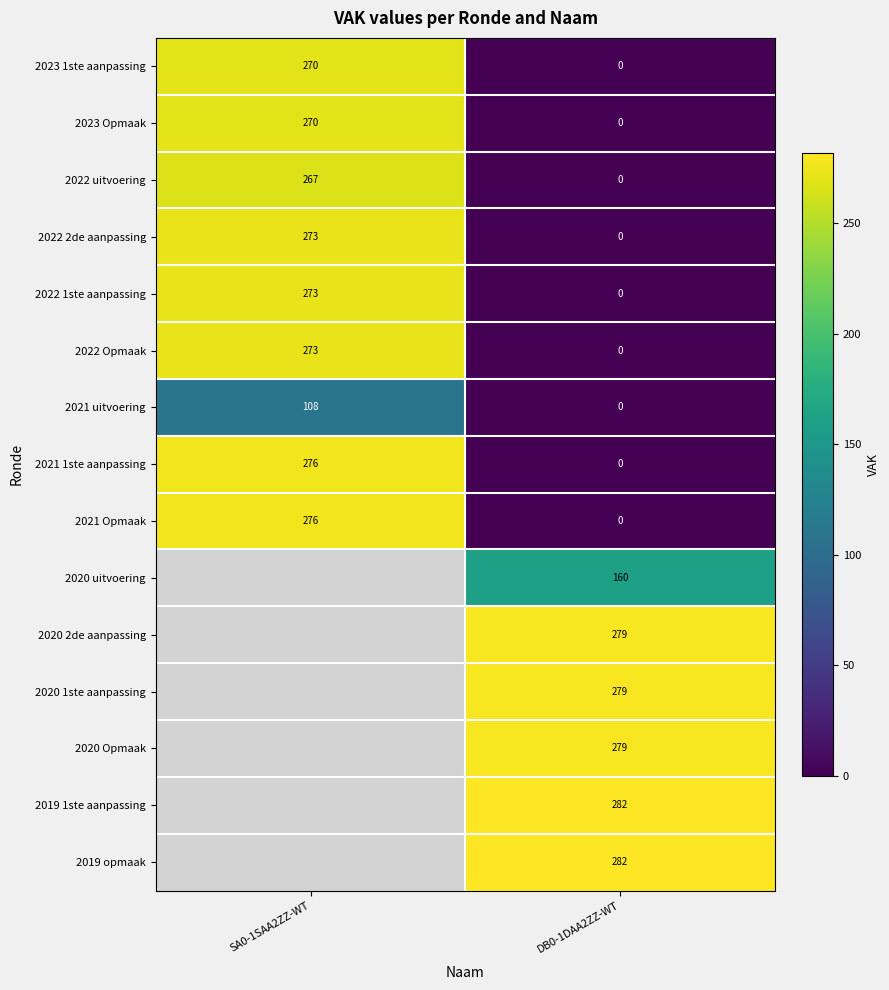

Rank the categories by 2021 1ste aanpassing value from lowest to highest.

DB0-1DAA2ZZ-WT, SA0-1SAA2ZZ-WT